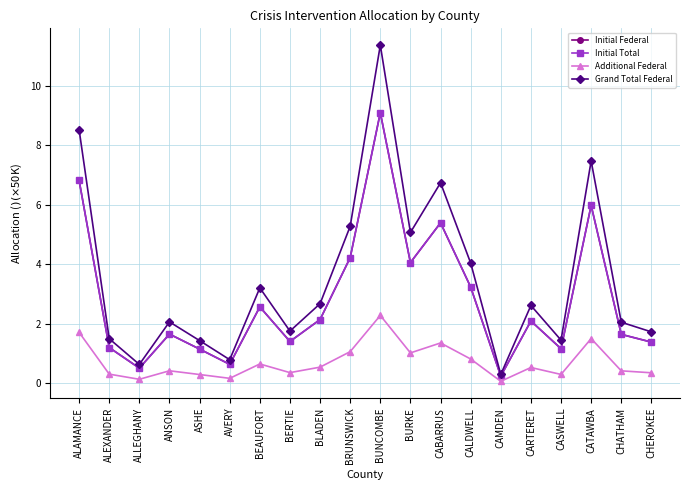

True or false: Grand Total Federal and Additional Federal cross at least once.

False